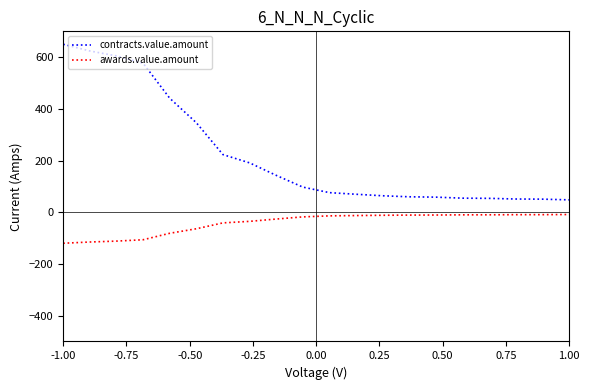

What is the smallest value displayed?

-120.0